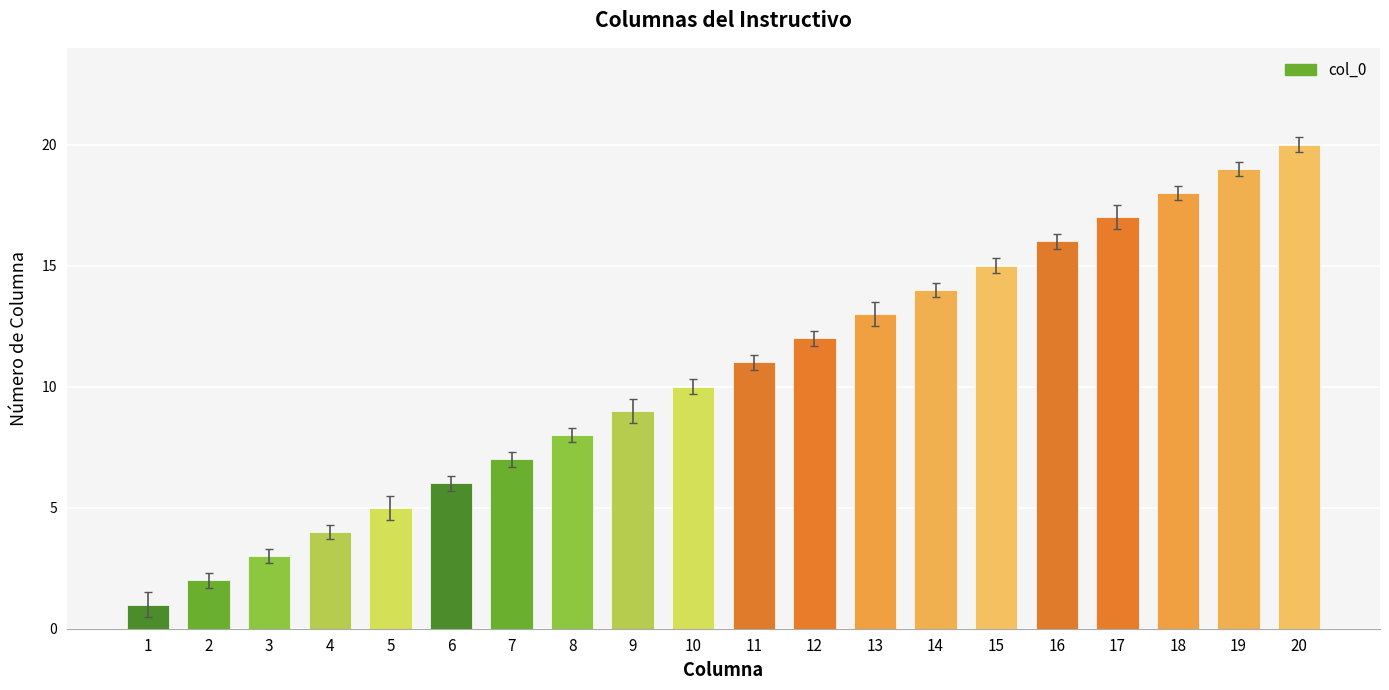

How many distinct data groups are displayed?

1